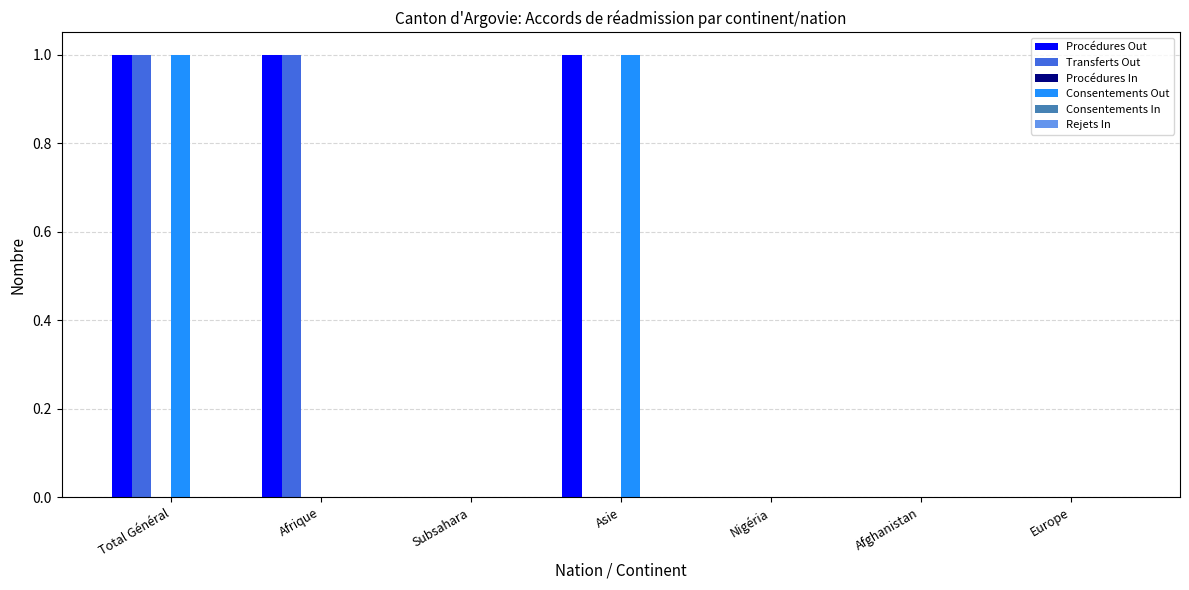

Which series has the largest total across all categories?

Procédures Out